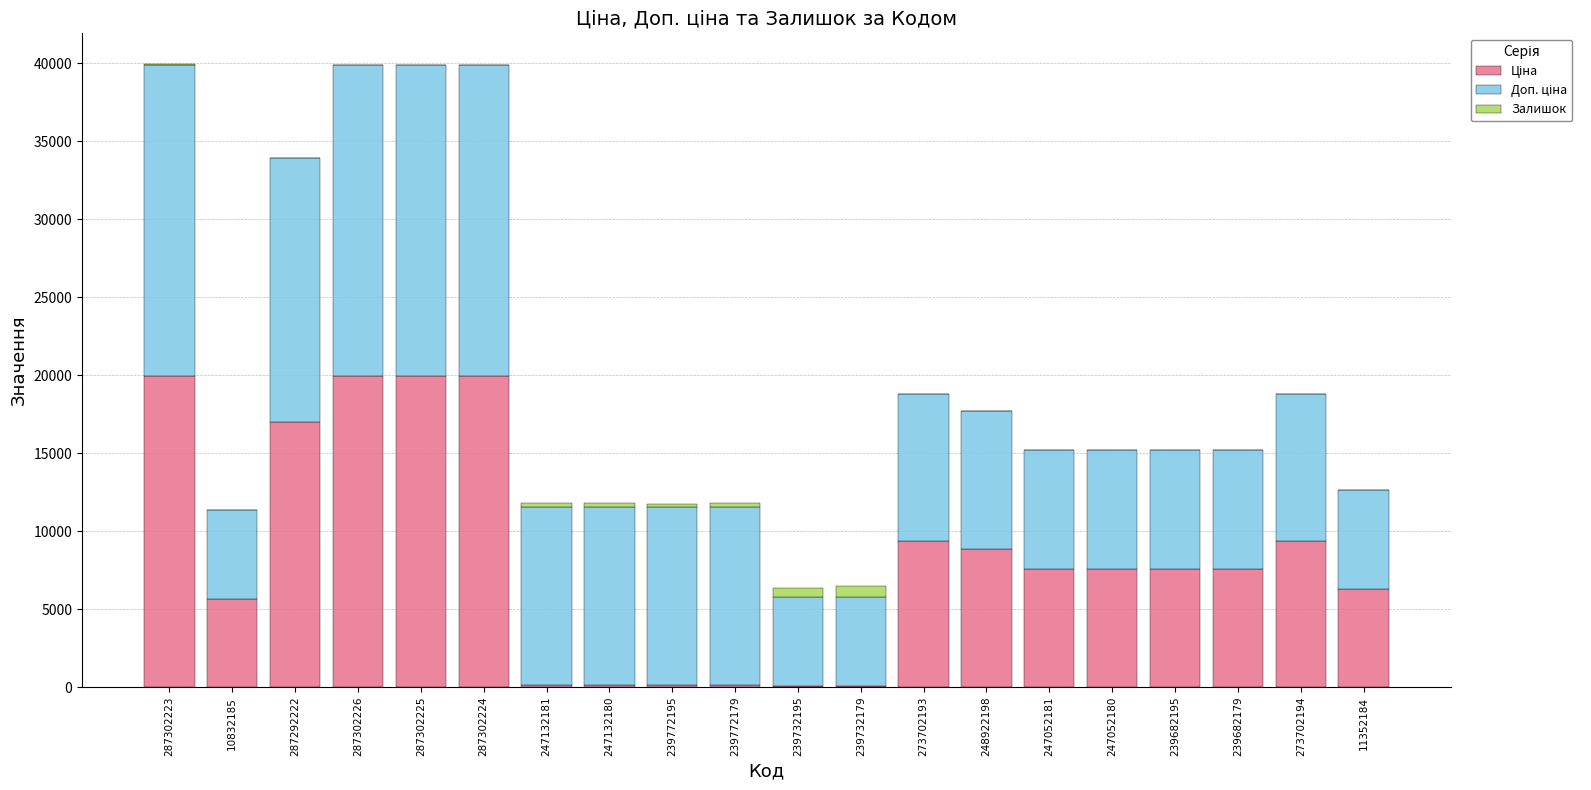

At which label is Залишок closest to 351?

247132180